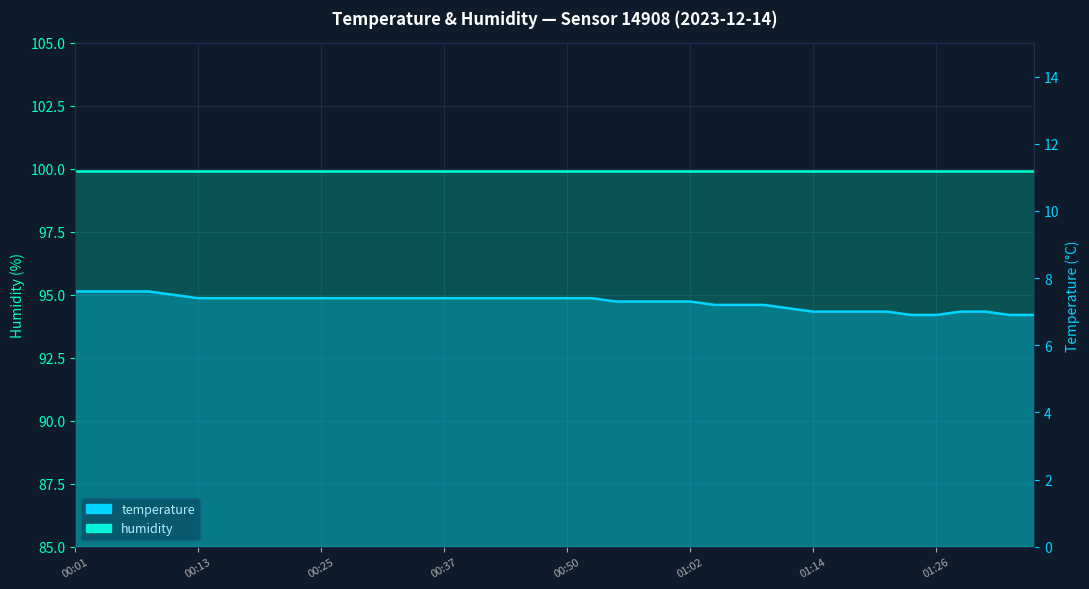

True or false: there are more than 2 points higher than both neighbors.

False